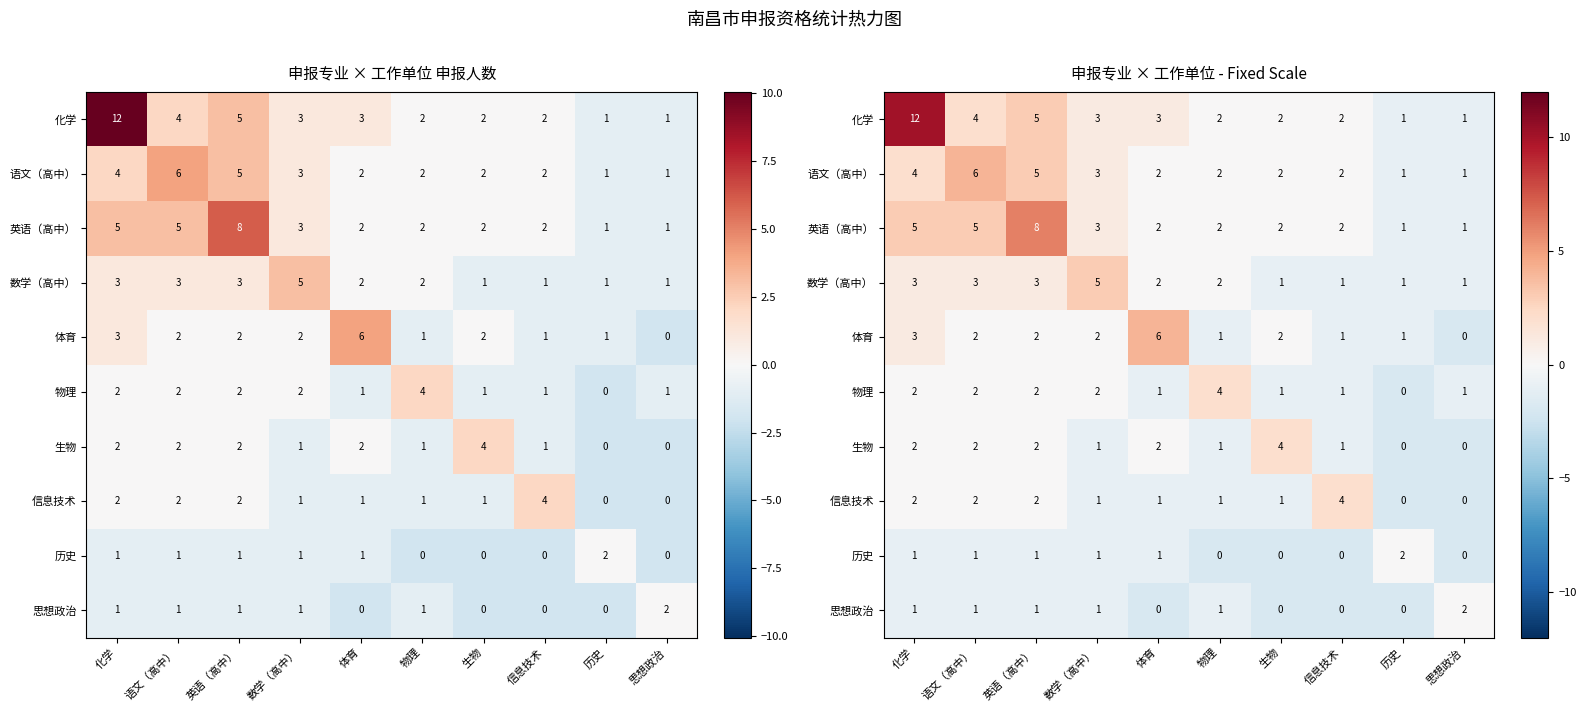

The value of 思想政治 at 数学（高中） is -1.4. True or false?

False